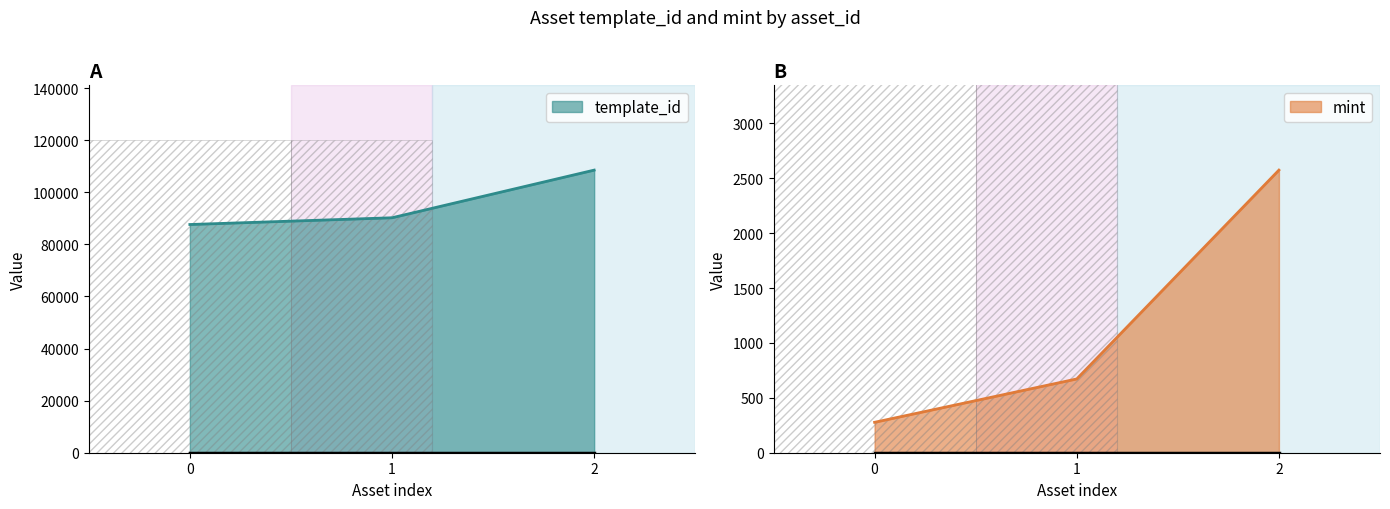

How many lines are shown in the chart?

2